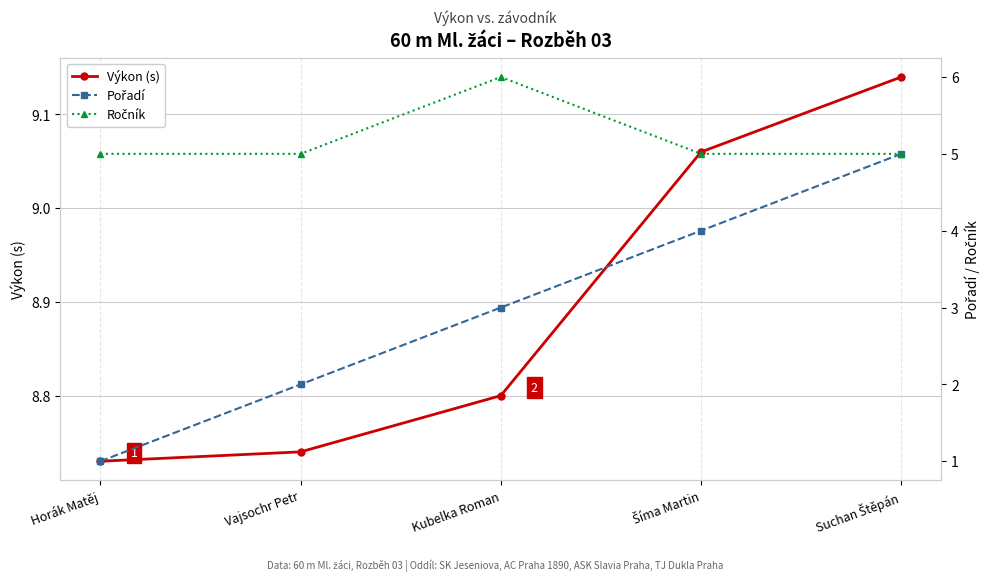

What is the difference between the highest and lowest values at Kubelka Roman?

5.8